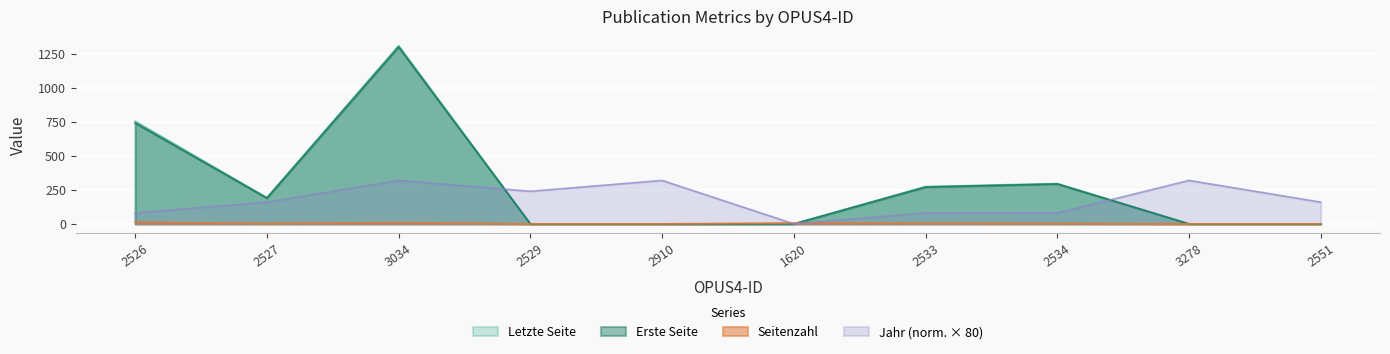

Which series ends up on top after the final intersection of Letzte Seite and Seitenzahl?

Letzte Seite